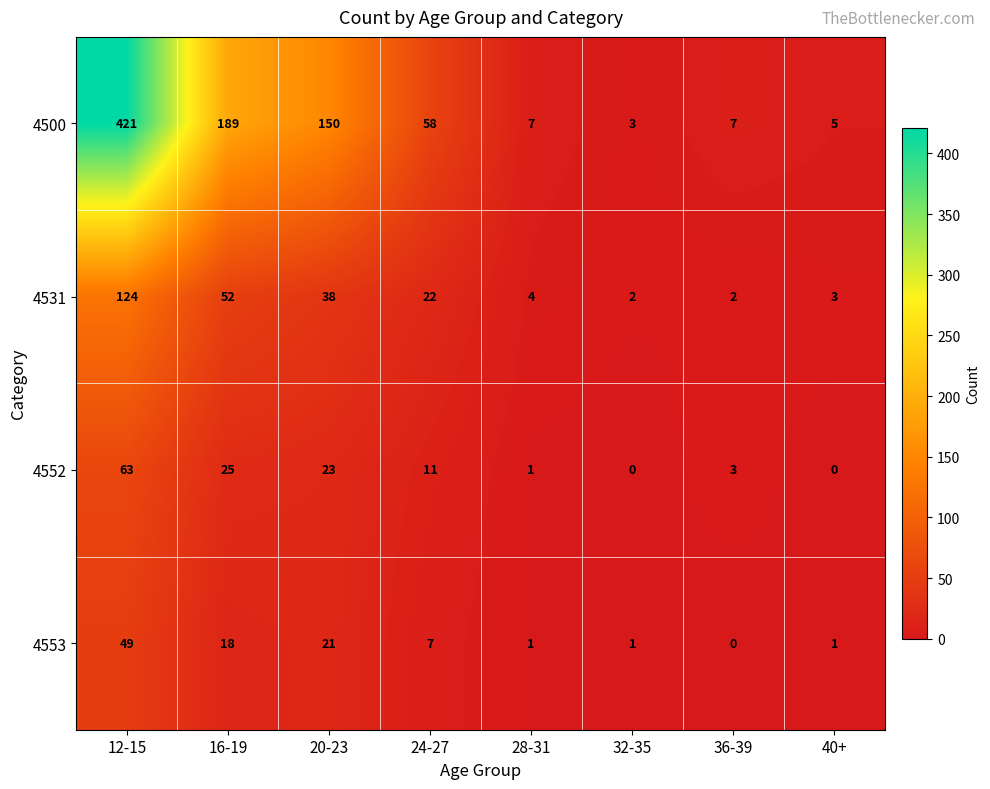

Is it true that 4552 equals 11 at 24-27?

True